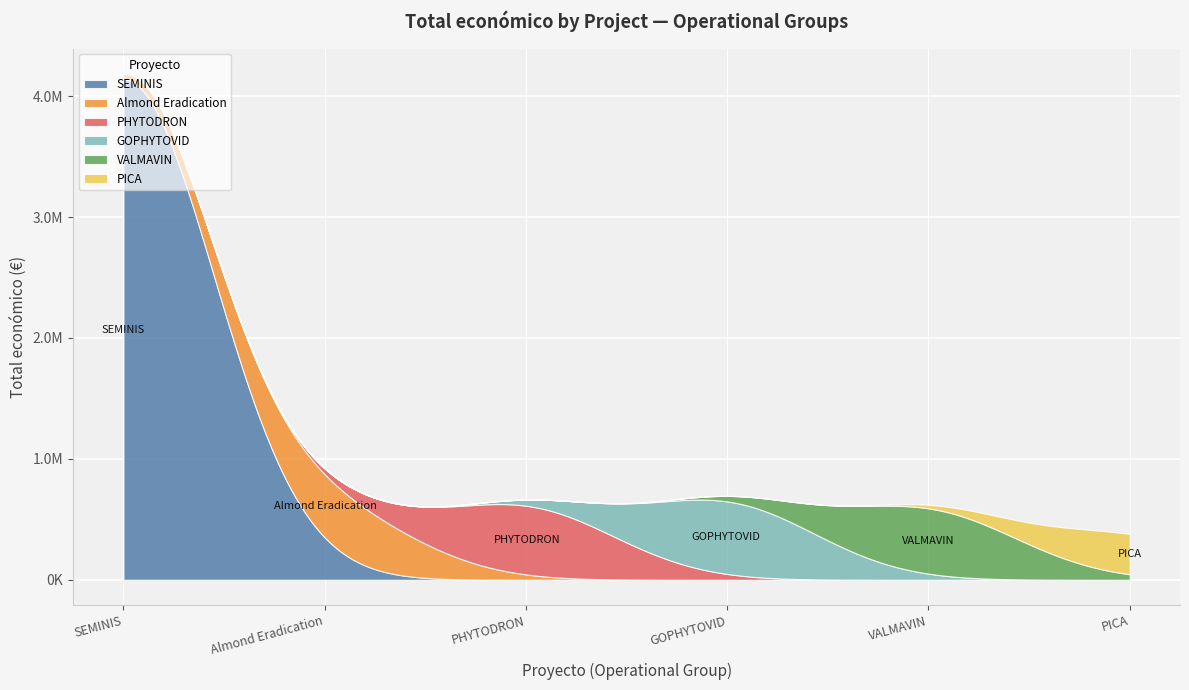

Reading left to right, transcribe all the data shown in this chart.

4139393	523022	567924	599806	540000	333001